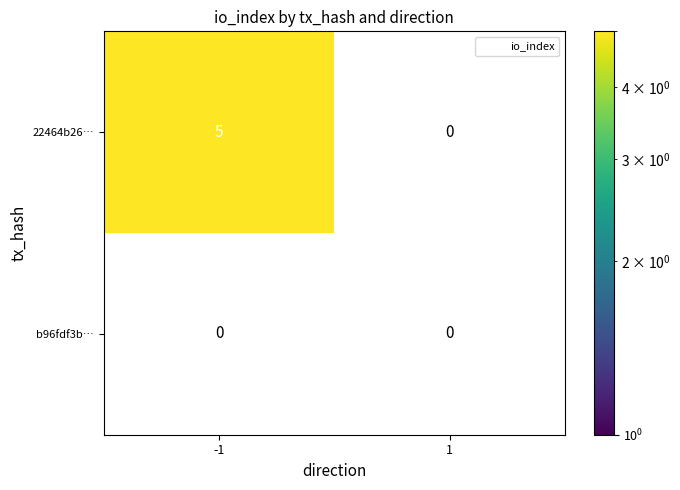

Is the value of 22464b26183368975a04d4e1aa5f8e87d2ceeb6 at -1 greater than the value of b96fdf3bfa2707ae8a536476b34cdf57b7f3c22 at 1?

Yes